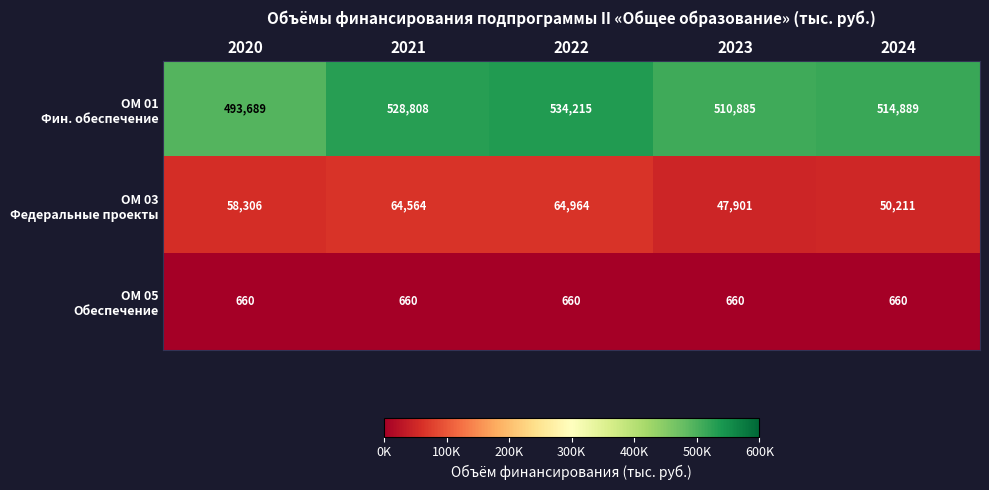

At how many categories does at least one series exceed 428317?

5